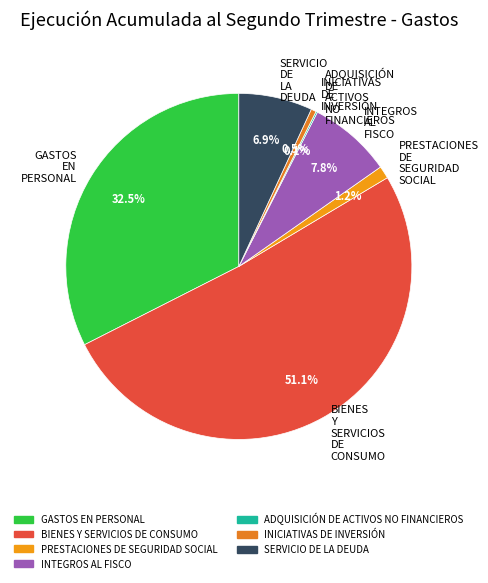

To the nearest percent, what is the difference between the largest and smallest slice percentages?

51%